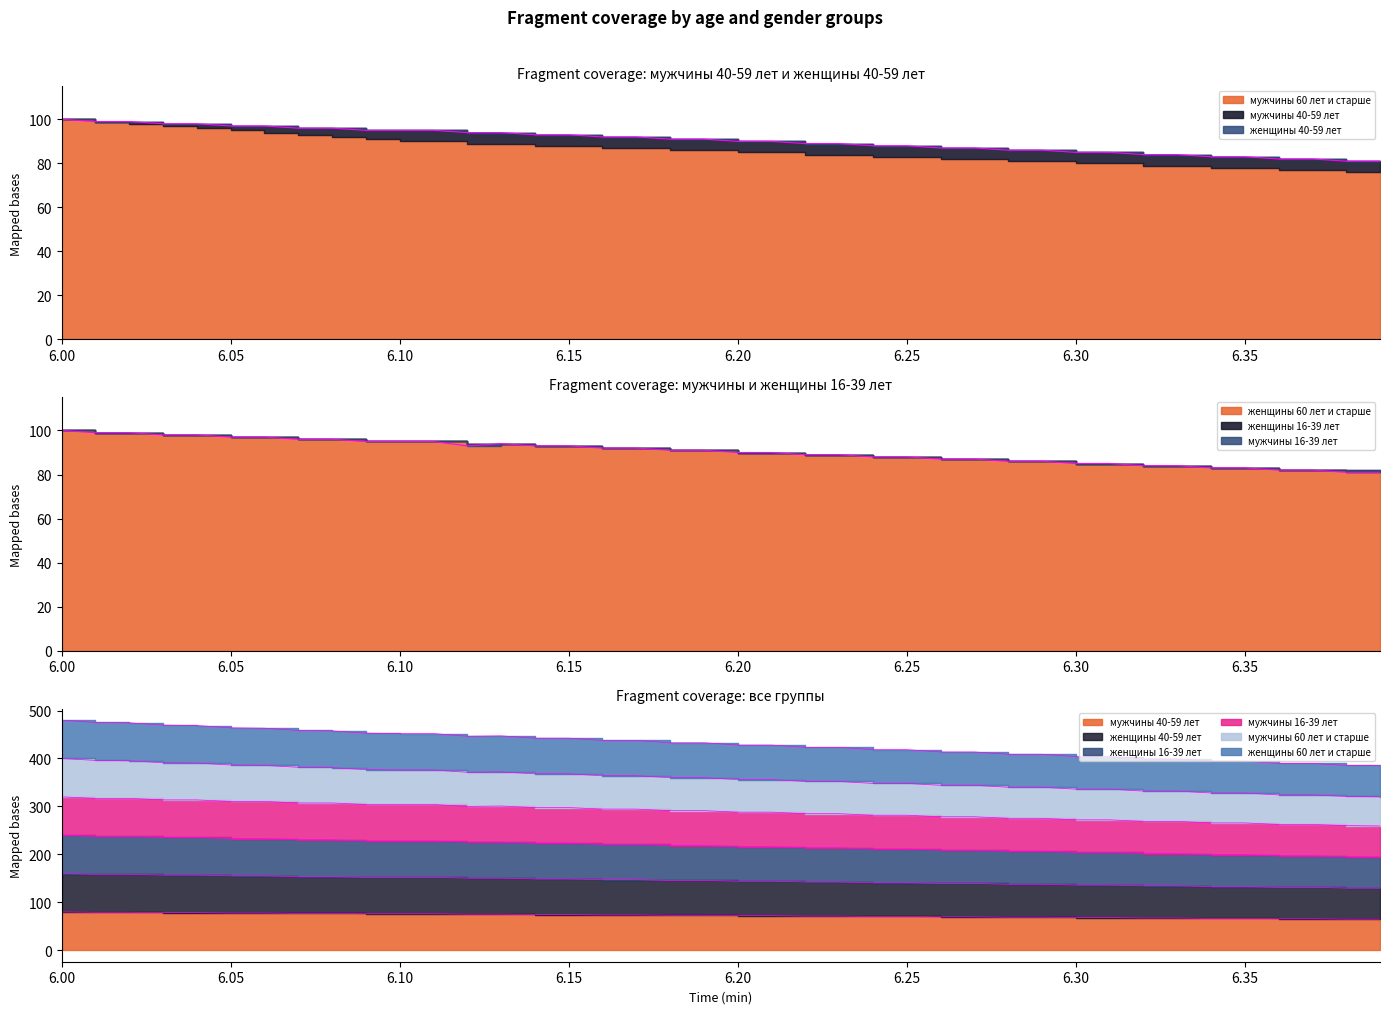

What are all the series names shown in the legend?

мужчины 40-59 лет, женщины 40-59 лет, женщины 16-39 лет, мужчины 16-39 лет, мужчины 60 лет и старше, женщины 60 лет и старше